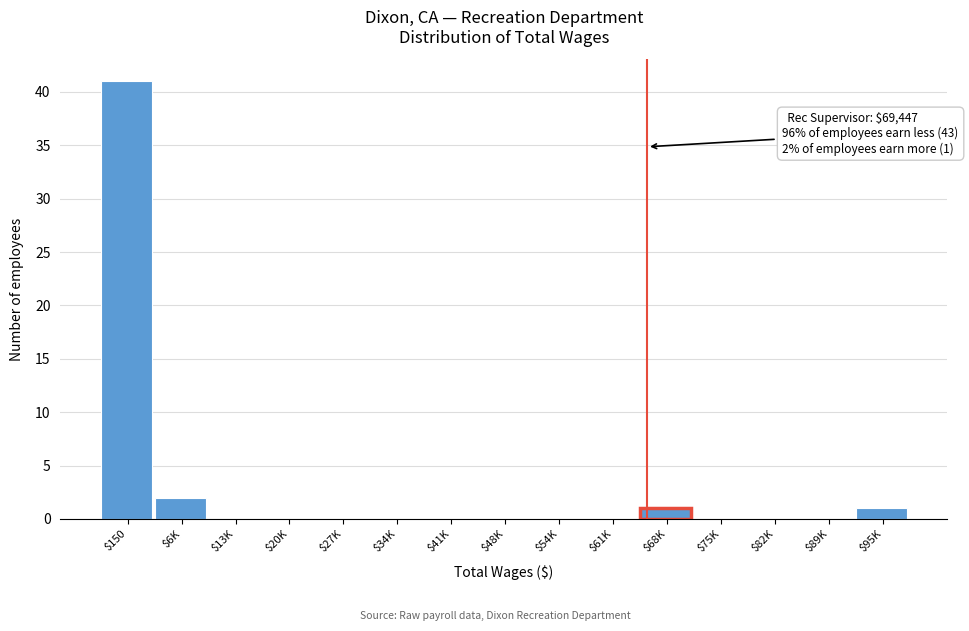

What is the maximum value shown in the chart?

41